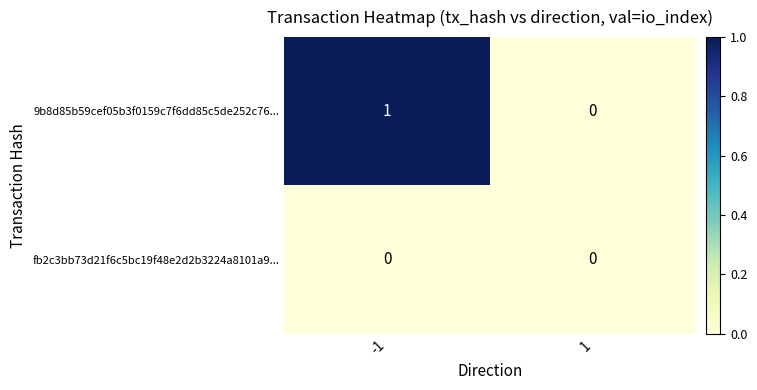

Reading left to right, what are all the values shown in this chart?

9b8d85b59cef05b3f0159c7f6dd85c5de252c76...: 1	0
fb2c3bb73d21f6c5bc19f48e2d2b3224a8101a9...: 0	0